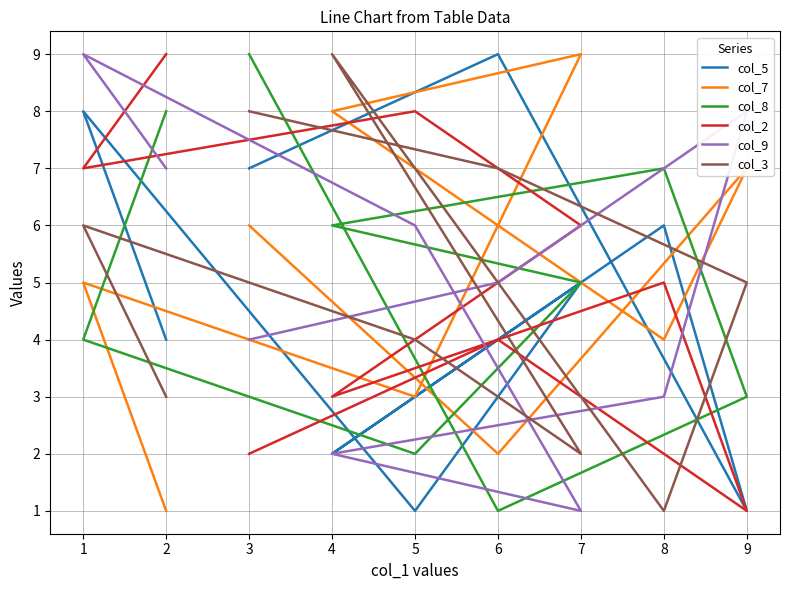

What is the maximum value shown in the chart?

9